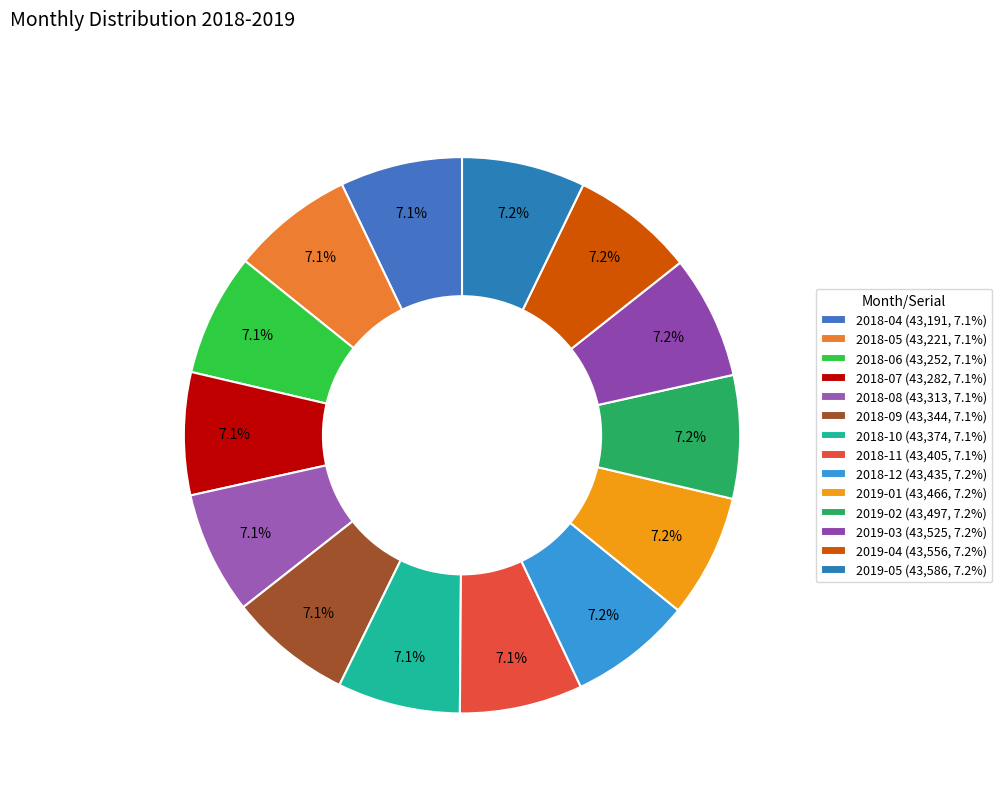

What is the change in value from 2018-06 to 2018-08?

+61